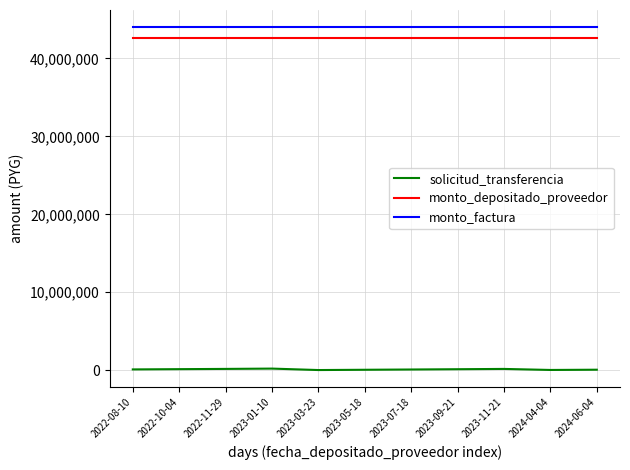

Is the value of solicitud_transferencia at 2024-06-04 greater than the value of monto_depositado_proveedor at 2023-11-21?

No